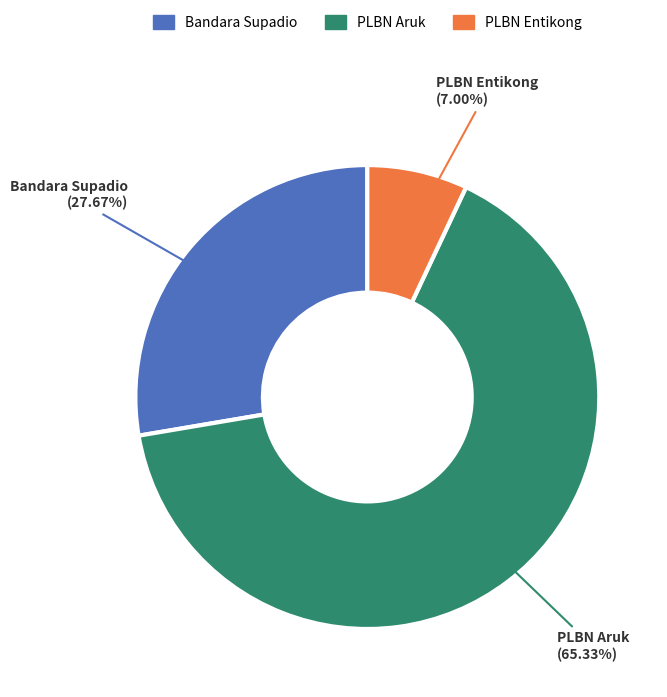

Does PLBN Aruk represent more than half of the total?

Yes